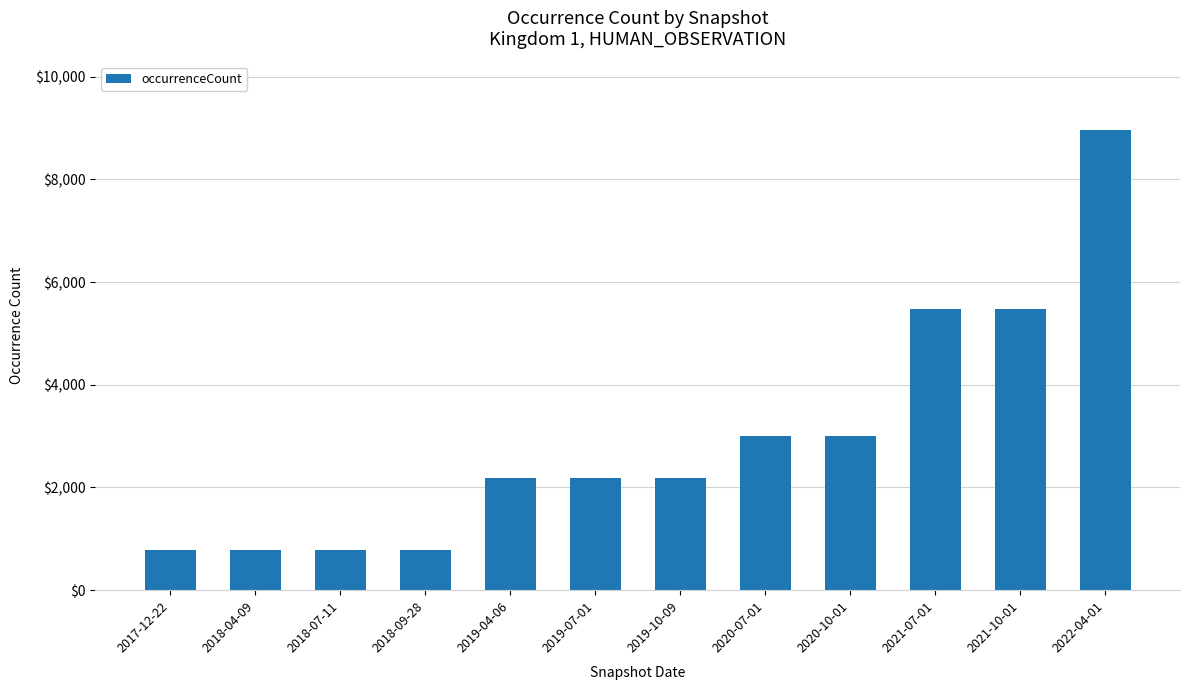

What is the sum of the values at 2021-10-01 and 2018-07-11?

6249